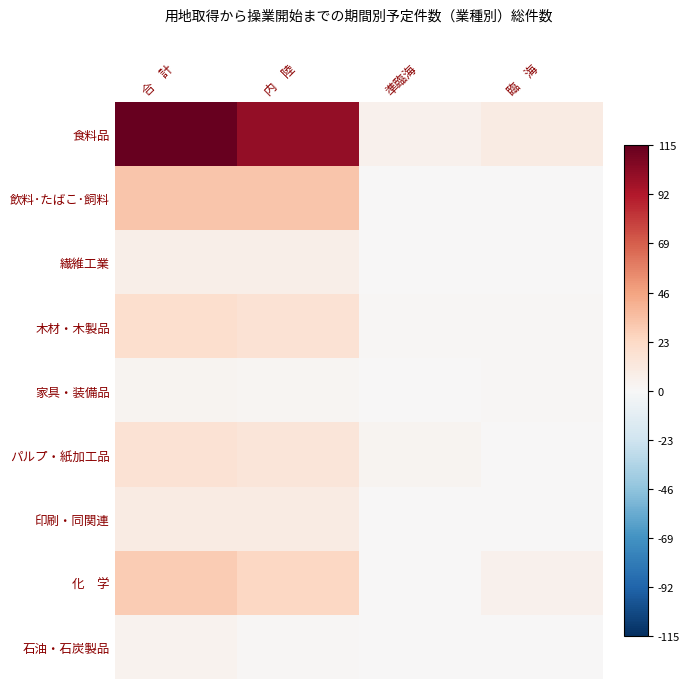

Count the number of categories in the chart.

4